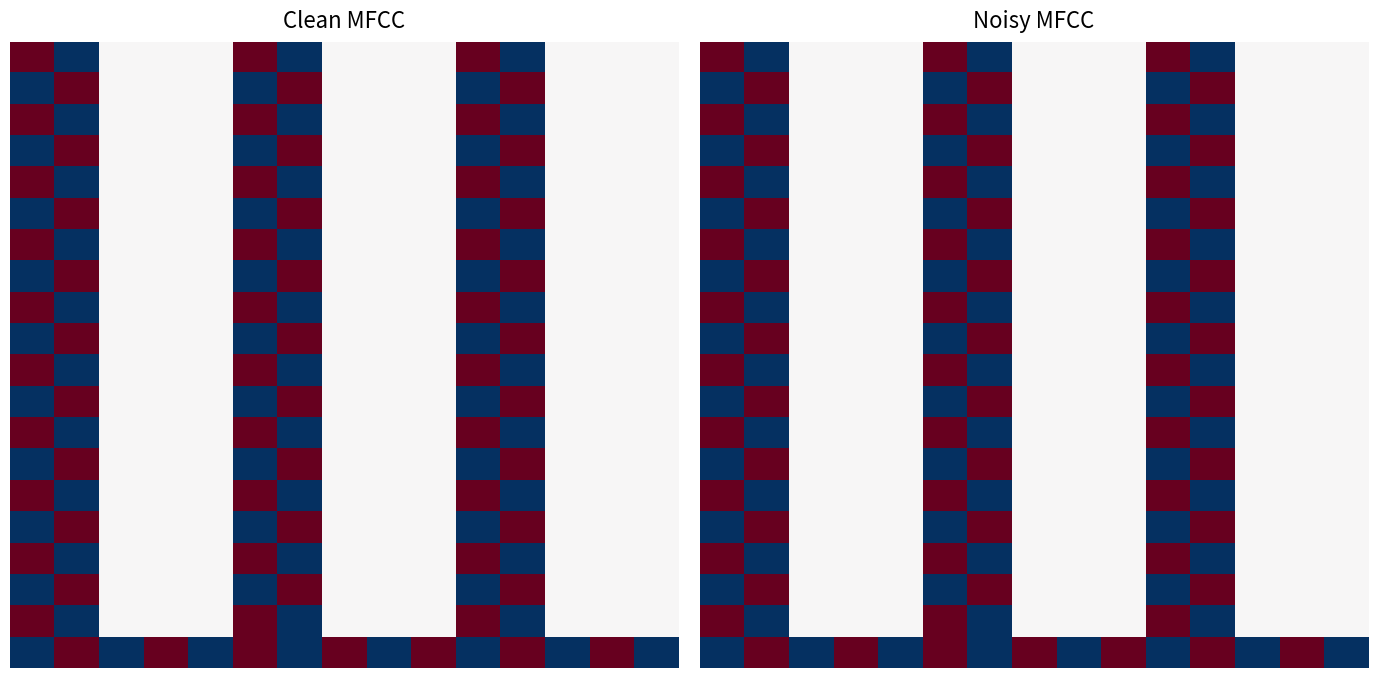

What is the spread (max minus min) of values at 7?

0.5